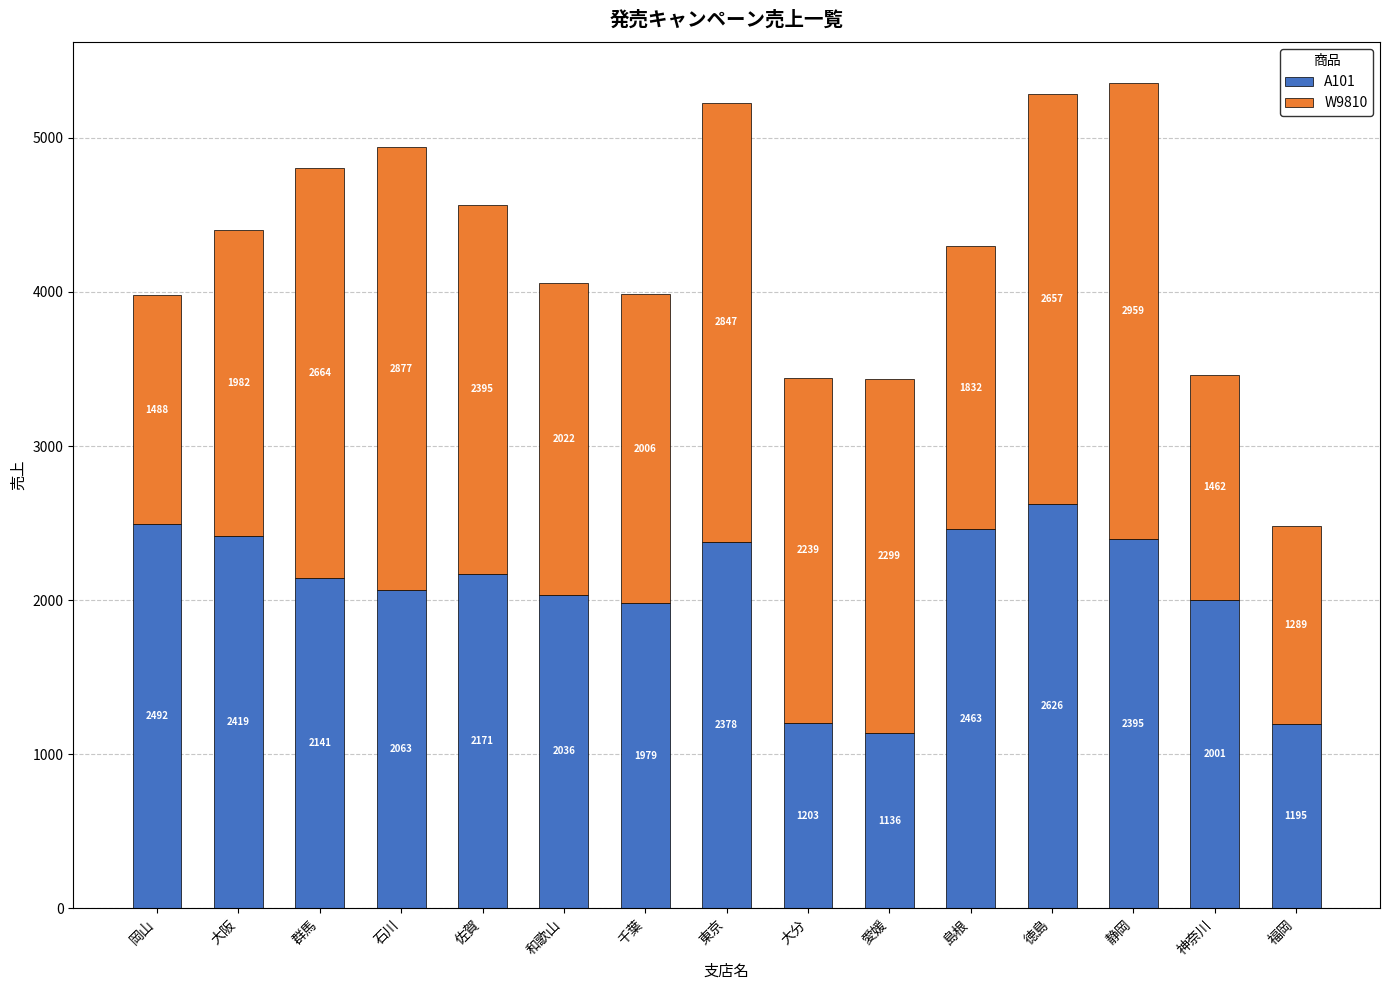

List the labels in order of A101 value, largest first.

徳島, 岡山, 島根, 大阪, 静岡, 東京, 佐賀, 群馬, 石川, 和歌山, 神奈川, 千葉, 大分, 福岡, 愛媛